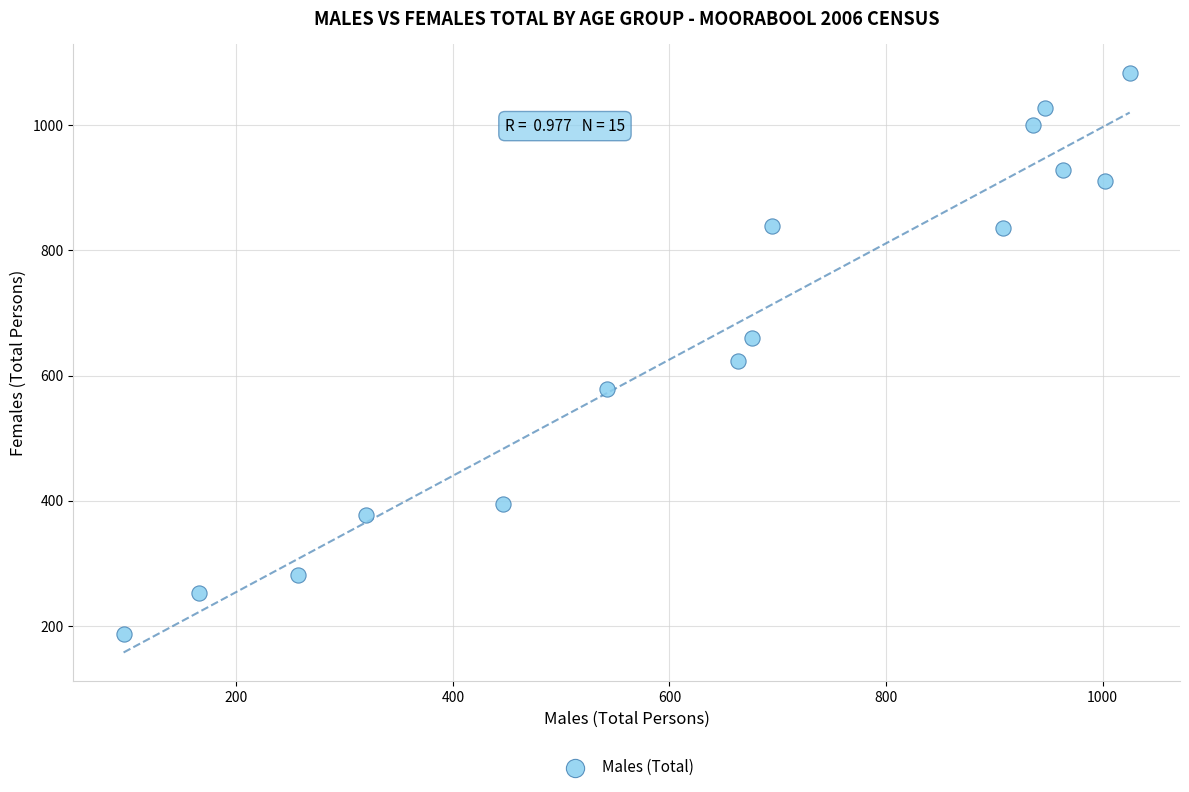

What is the range of X values (max minus min)?

929